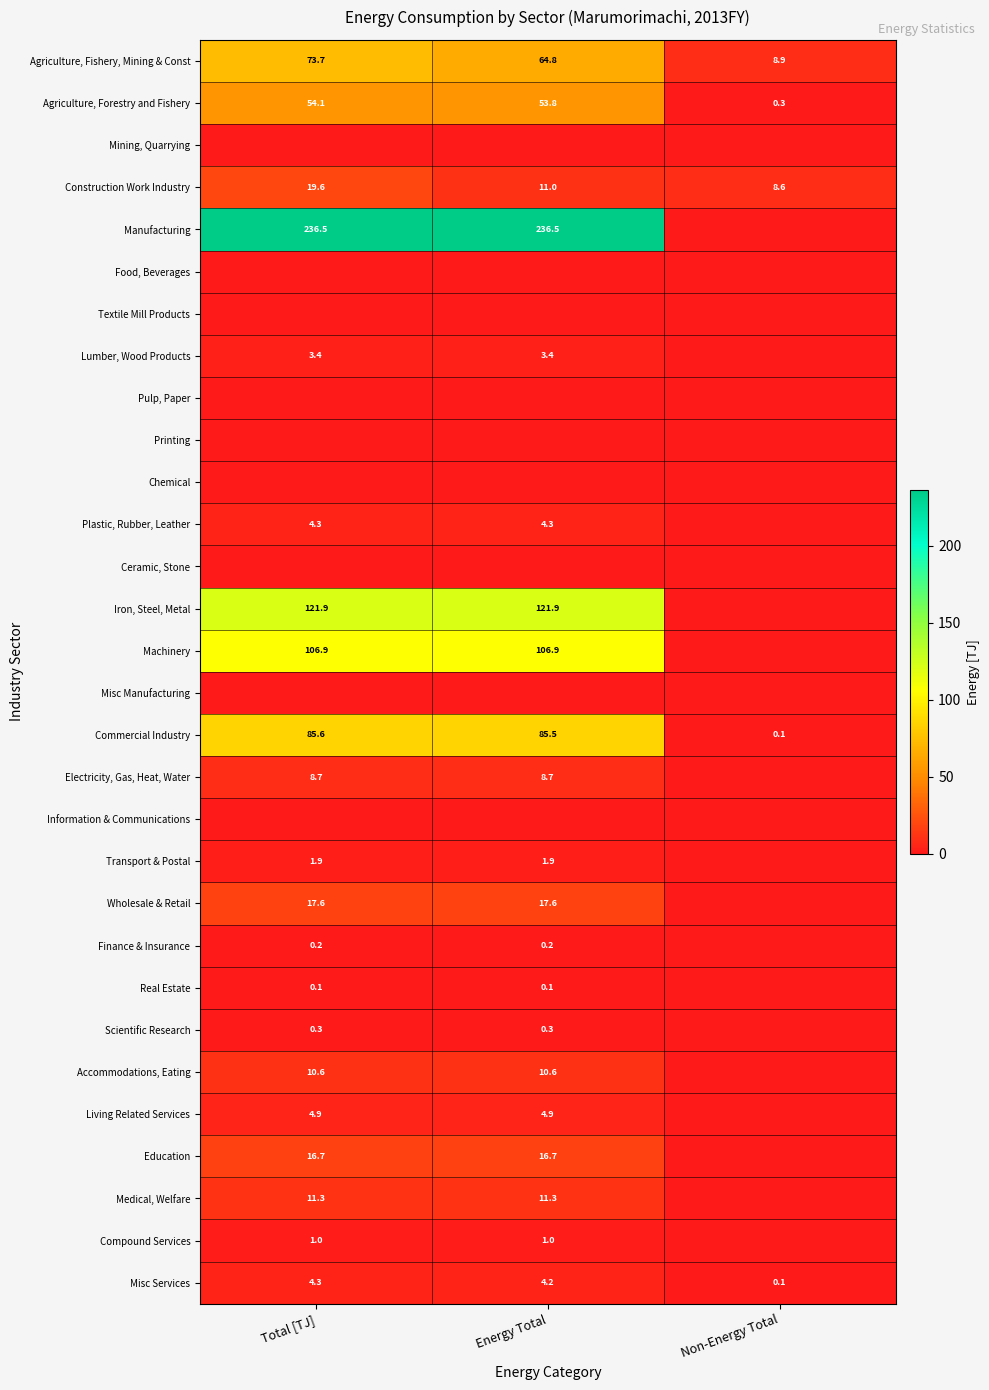

The Living Related Services series shows 8.6 at Energy Total. True or false?

False